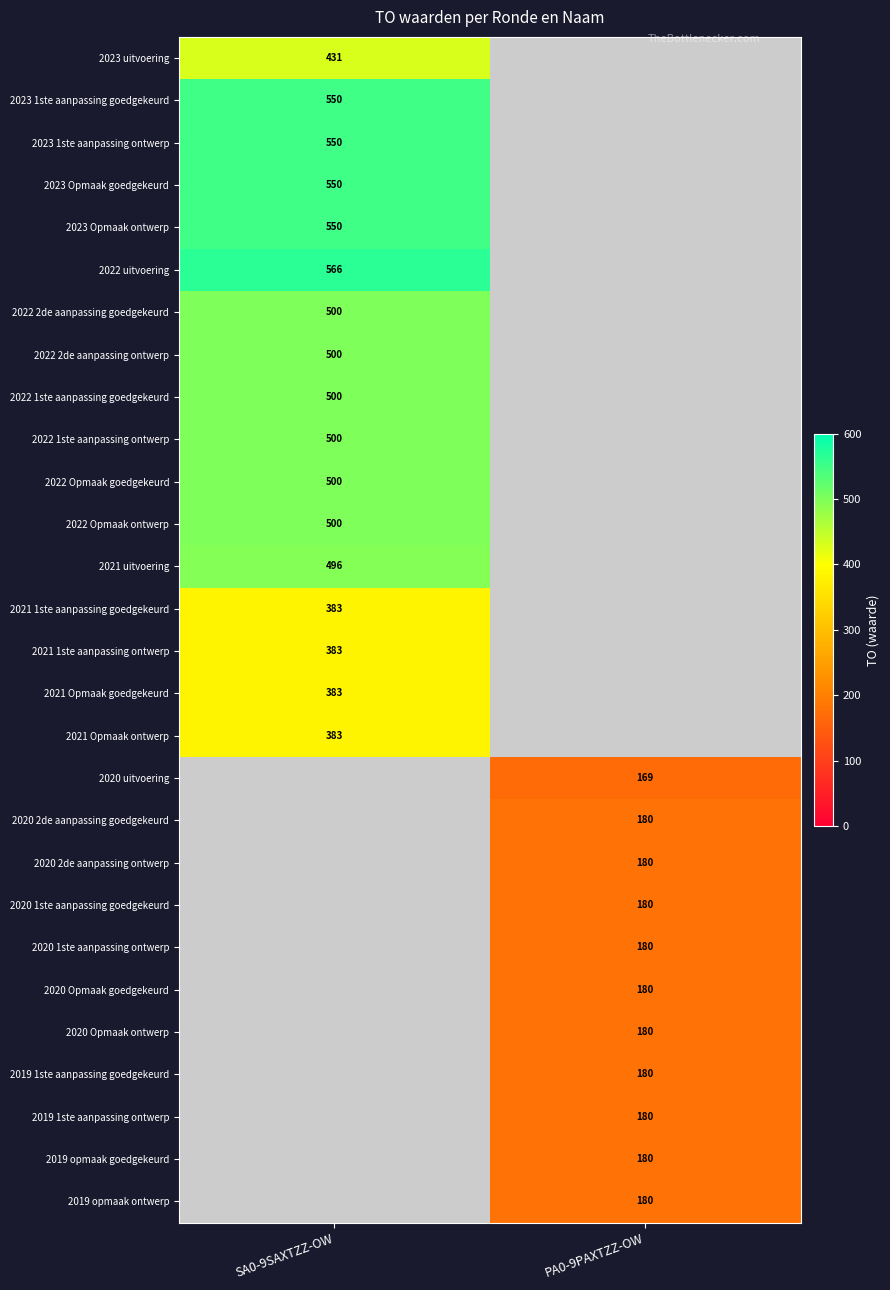

What is the greatest value displayed?

566.0